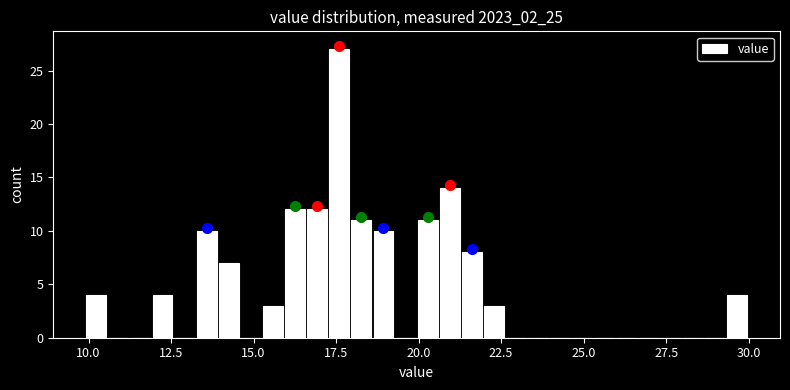

Read against the x-axis, roughly where is the centre of the tallest bar?

17.5